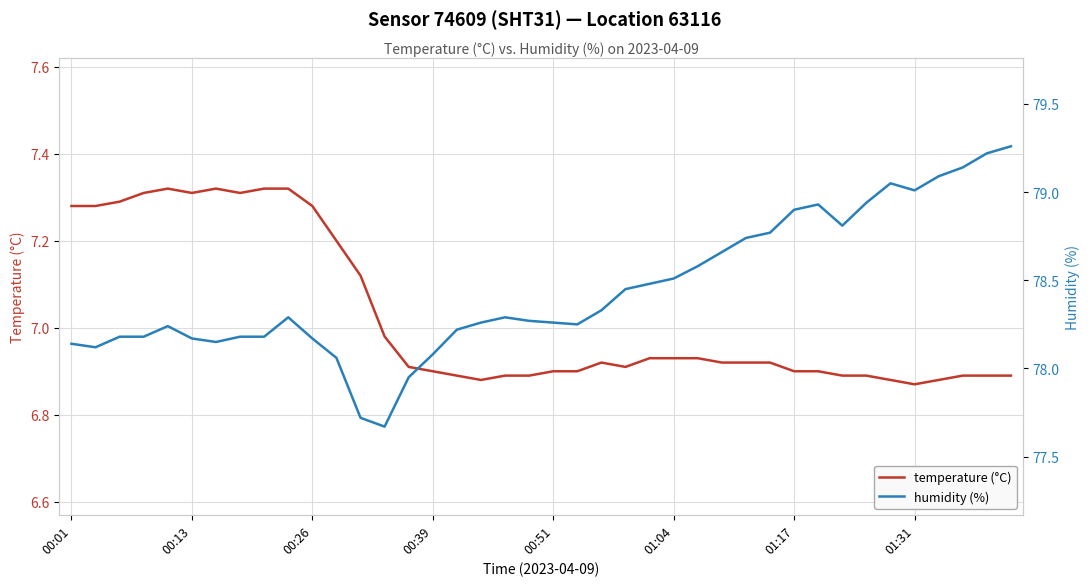

Which series has the largest total across all categories?

humidity (%)